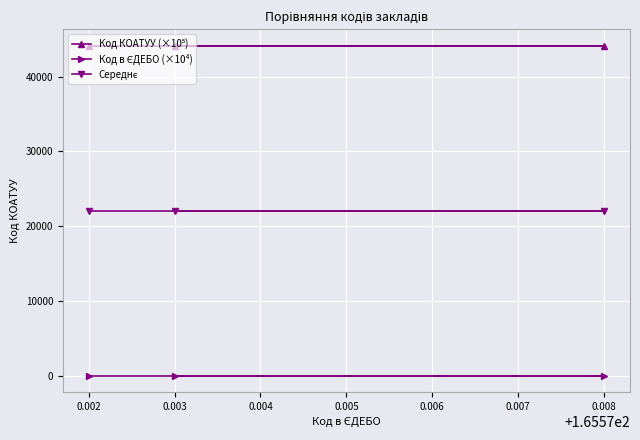

Rank the series at 0.003 from lowest to highest value.

Код в ЄДЕБО (×10⁴), Середнє, Код КОАТУУ (×10⁵)